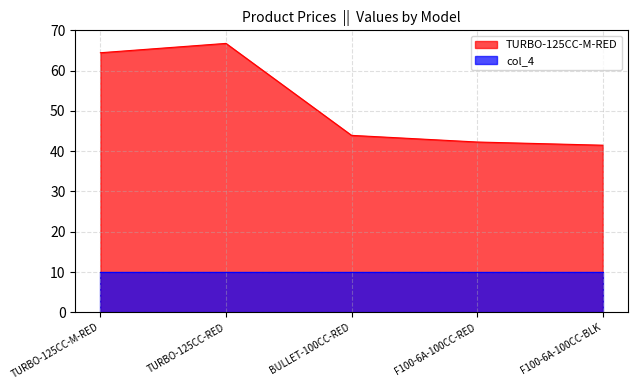

Read the value at F100-6A-100CC-BLK.

41.5